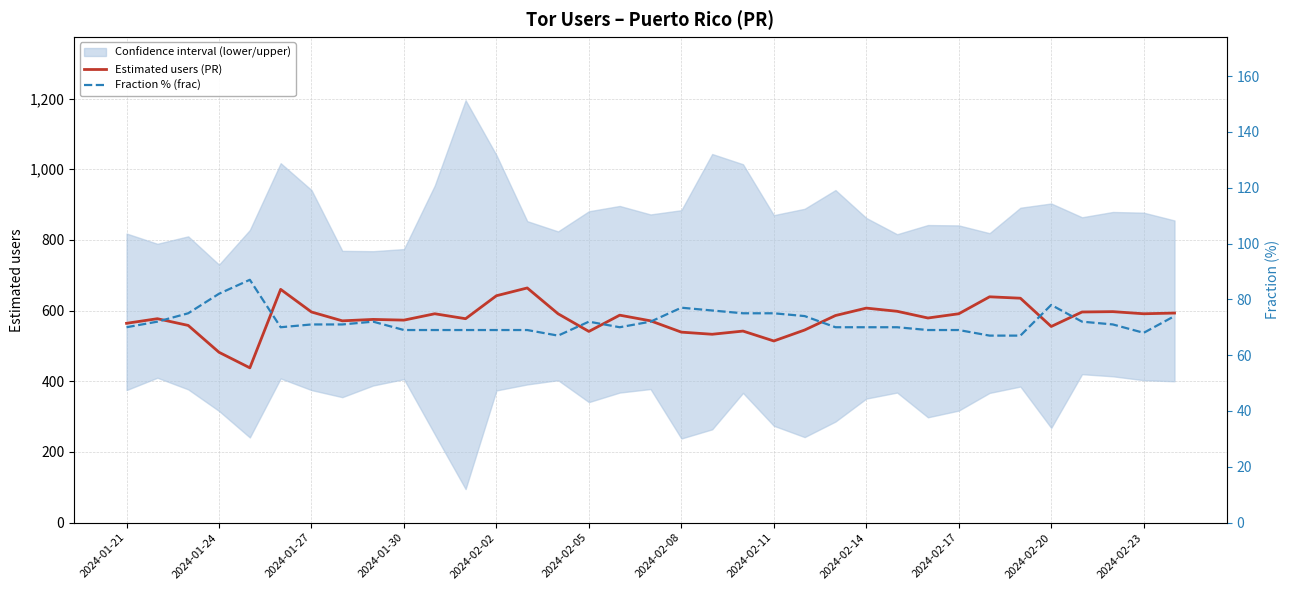

What is the difference between the maximum and second lowest values in the Estimated users (PR) series?

182